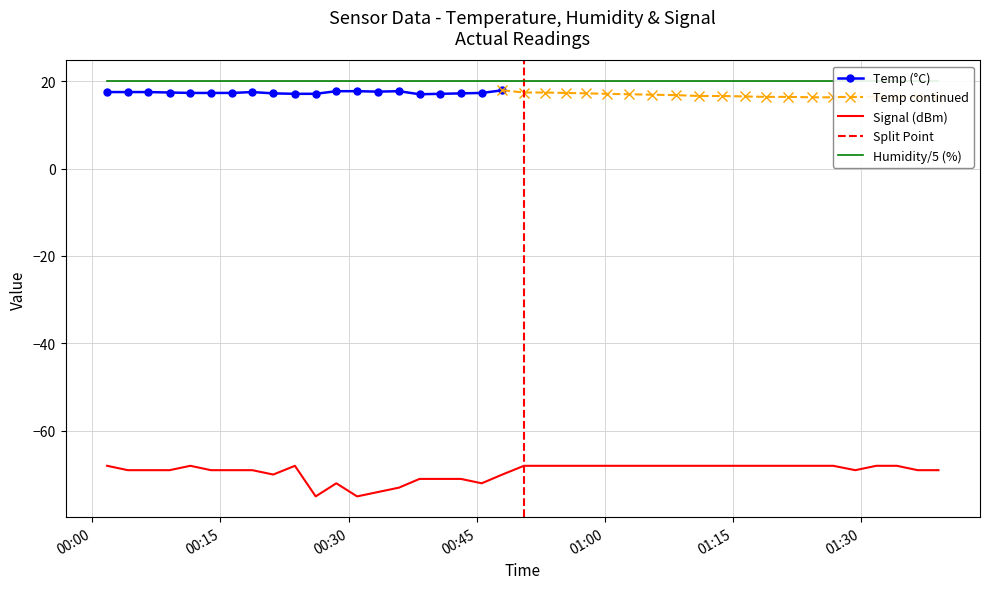

What is the highest value of the Temp (°C) series?

17.9